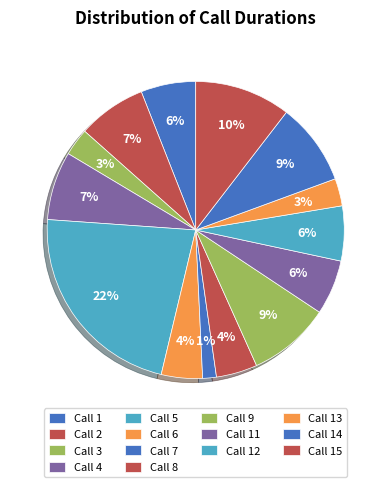

How many slices are in this pie chart?

14